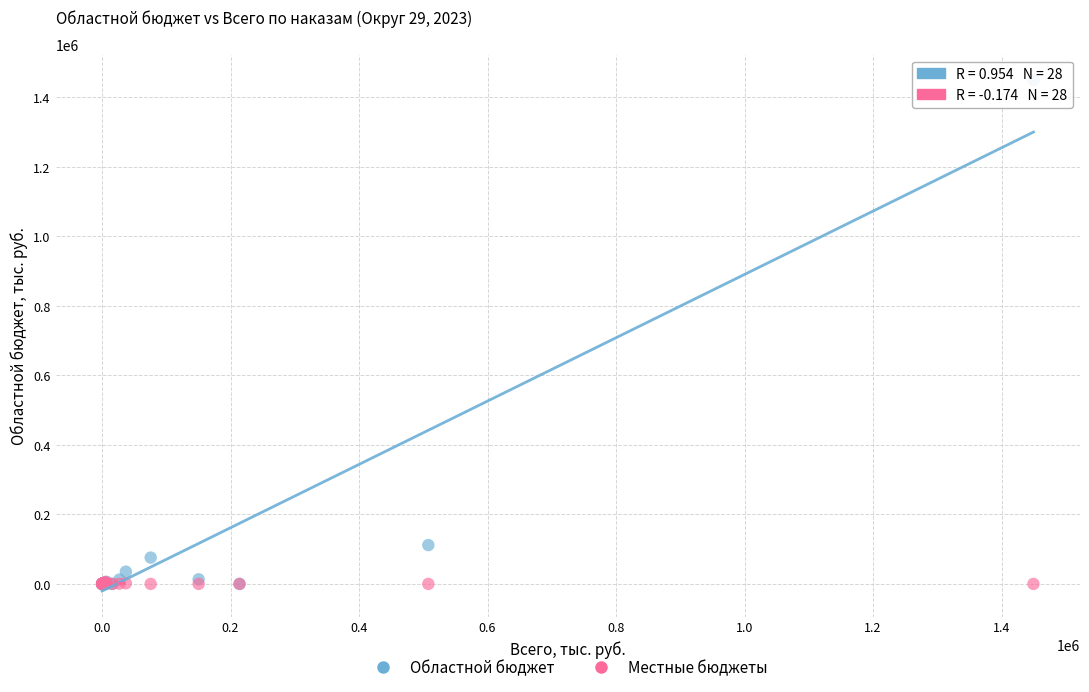

In the Областной бюджет series, what Y value is closest to 724829?

111733.5